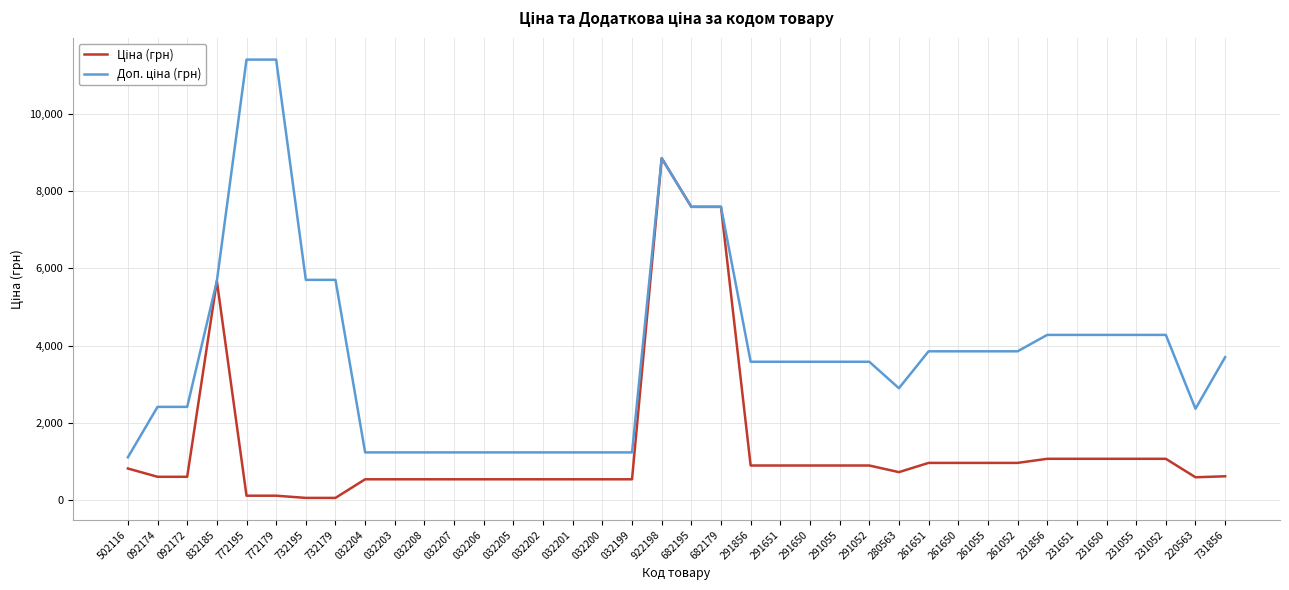

What is the difference between the highest and lowest values at 032203?

696.4